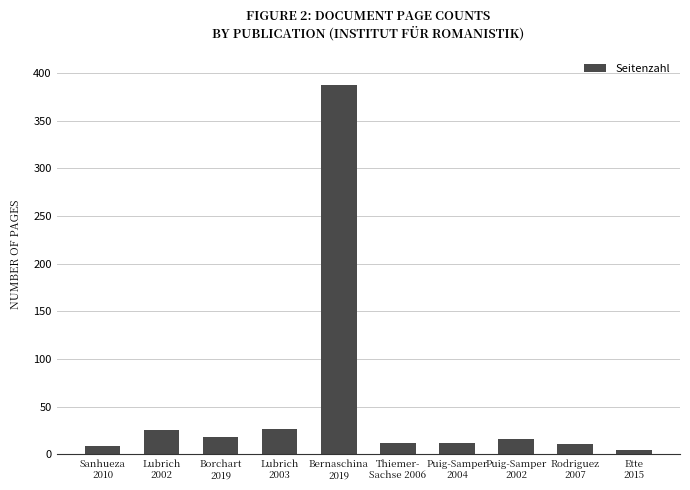

What position from the right is Borchart
2019?

8